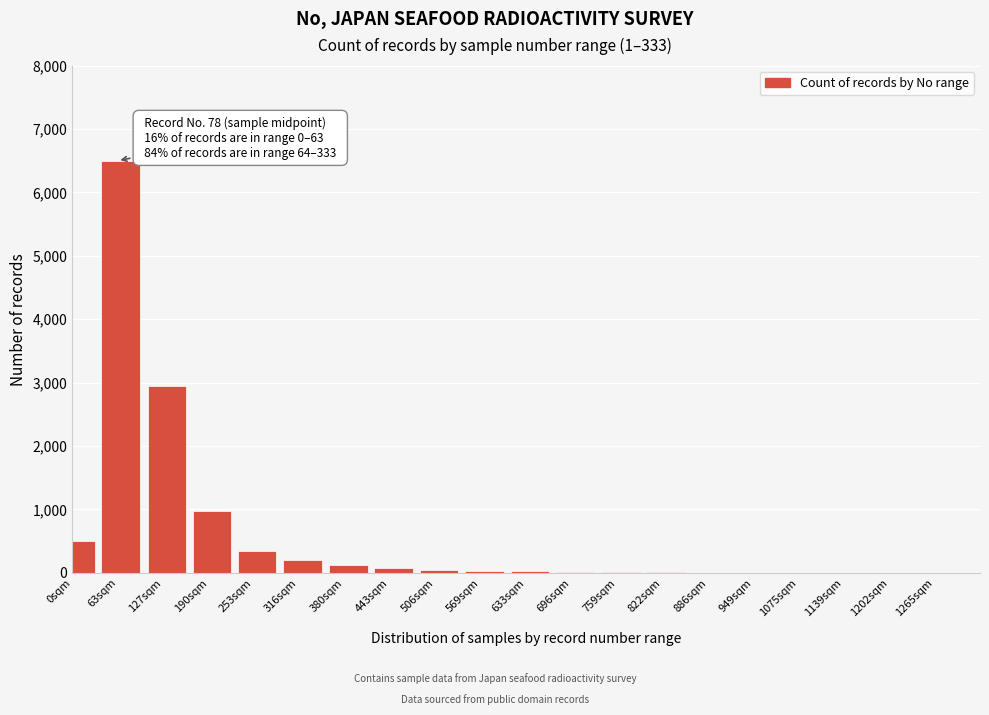

The chart shows a value of 8 at 822sqm. True or false?

True